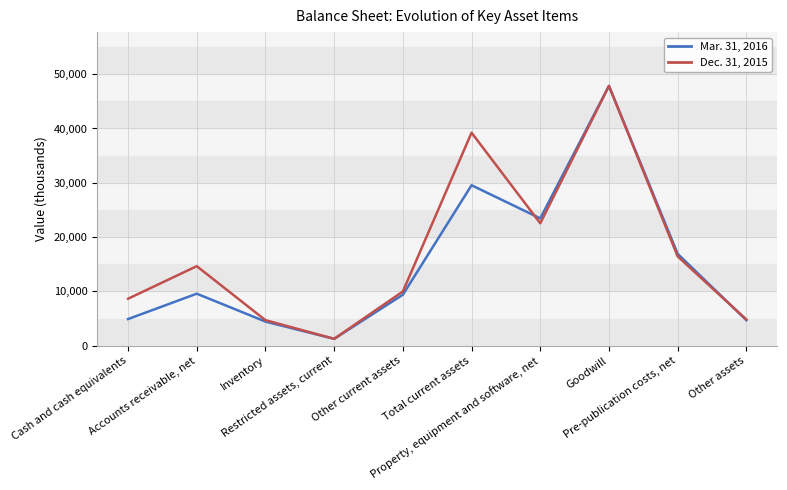

Where is Mar. 31, 2016 nearest to the value 24548?

Property, equipment and software, net